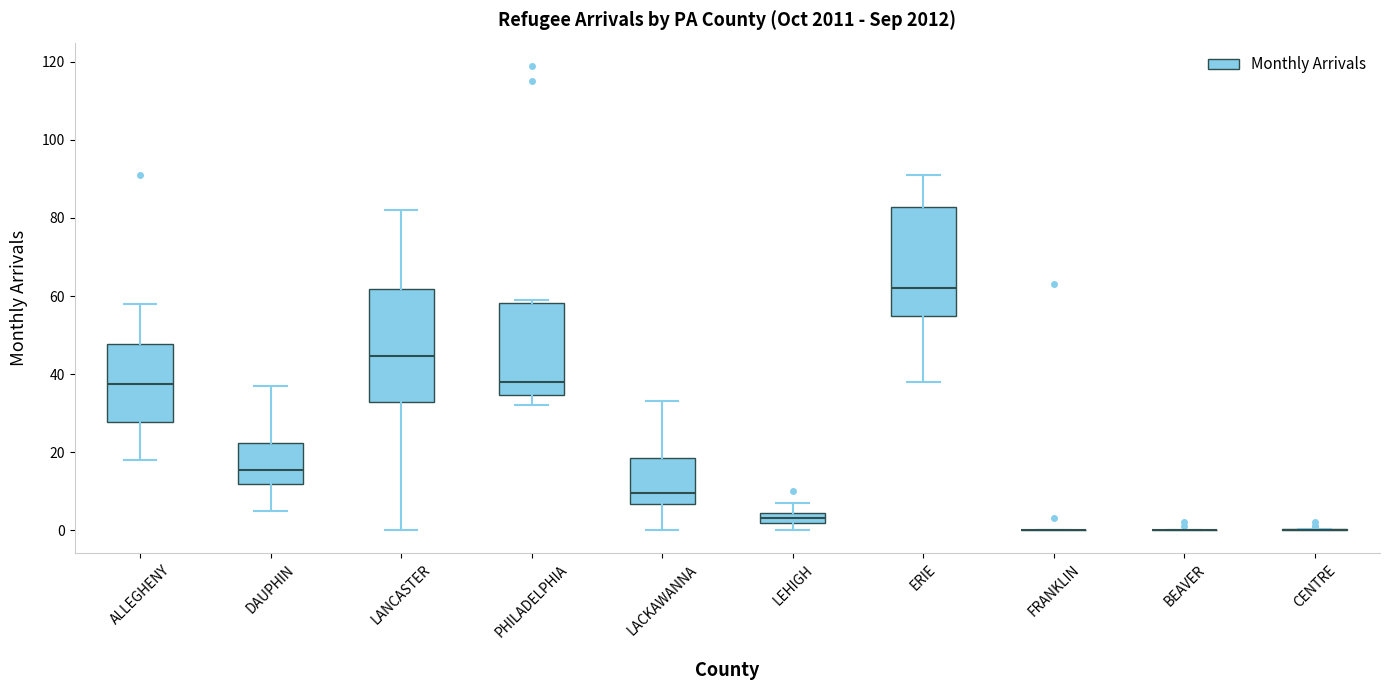

Where does the lower whisker of the box for LANCASTER end on the y-axis? The values are not printed on the chart, so give them approximately, as read against the axis.

0